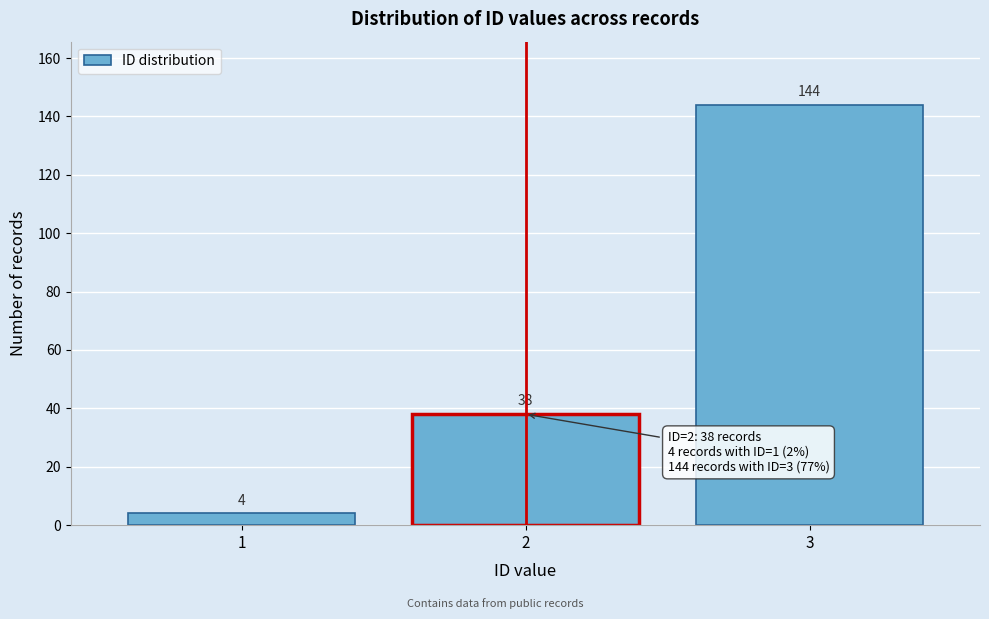

Reading left to right, list all the values displayed in this chart.

1=4	2=38	3=144